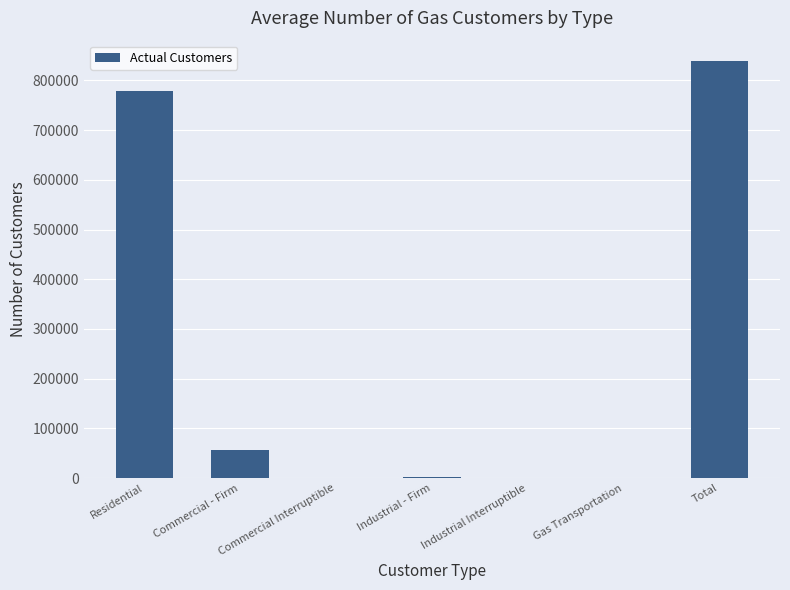

What is the maximum value shown in the chart?

838157